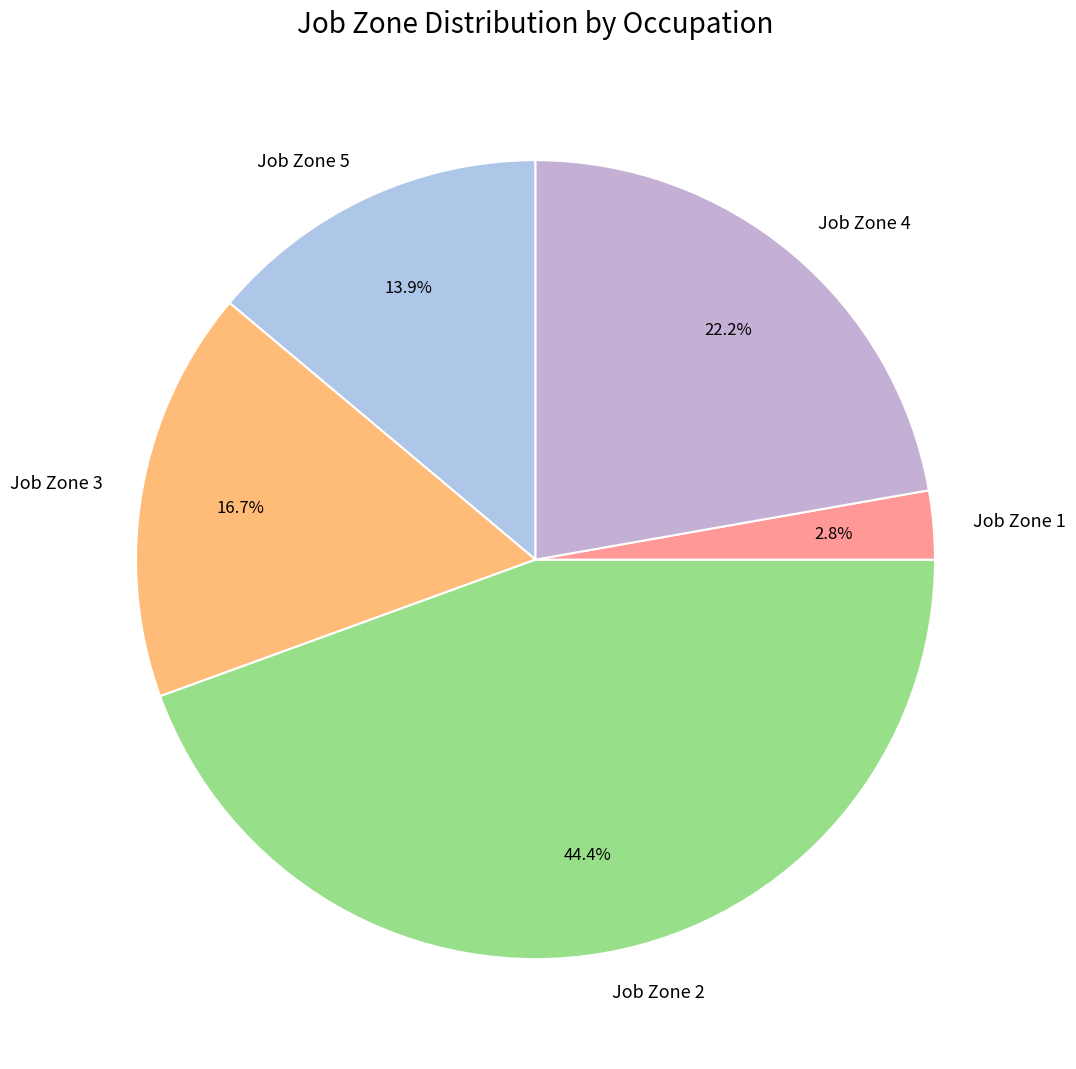

Is the sum of Job Zone 3 and Job Zone 1 greater than half?

No